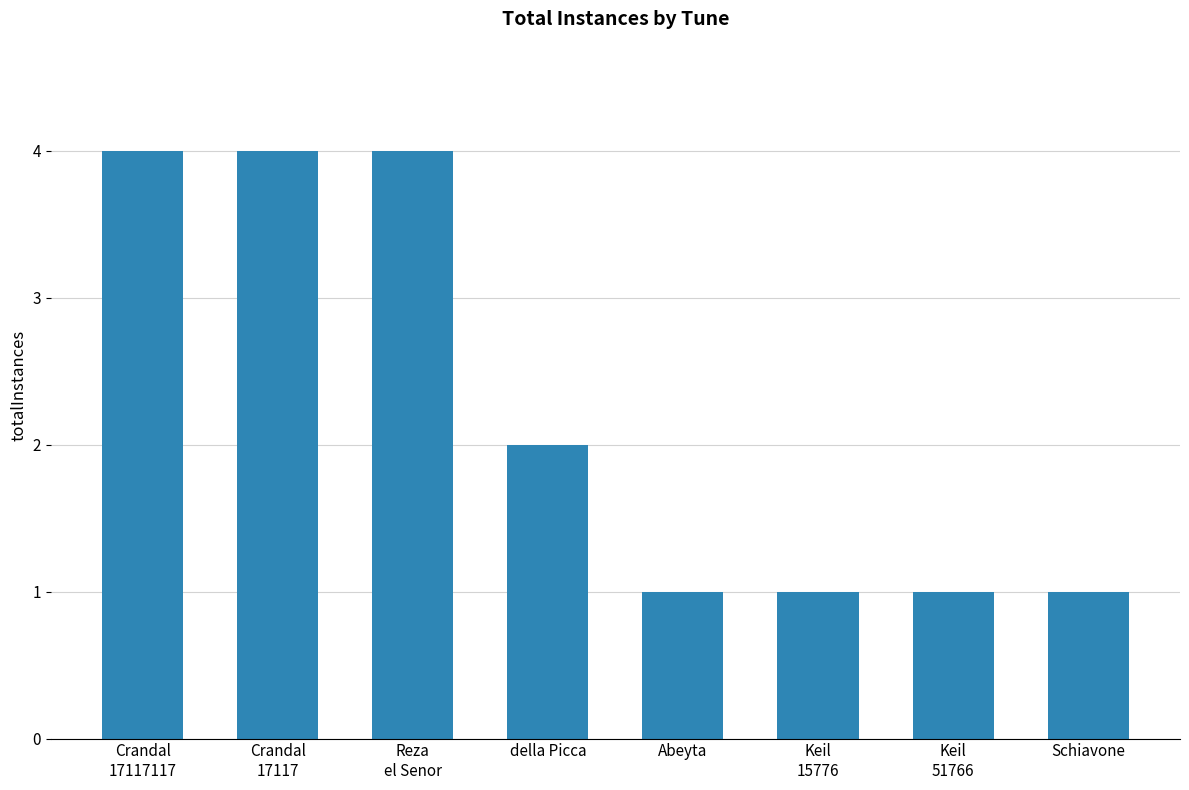

How many data points does each series have?

8